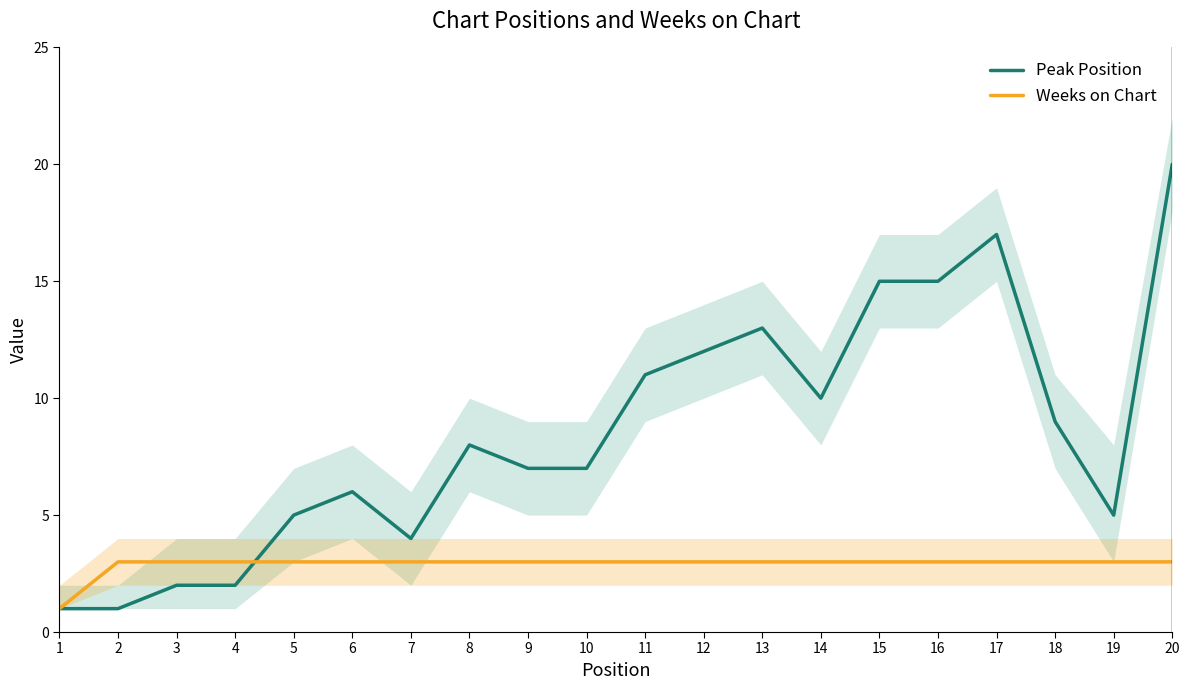

How many intersections are there between Weeks on Chart and Peak Position?

1